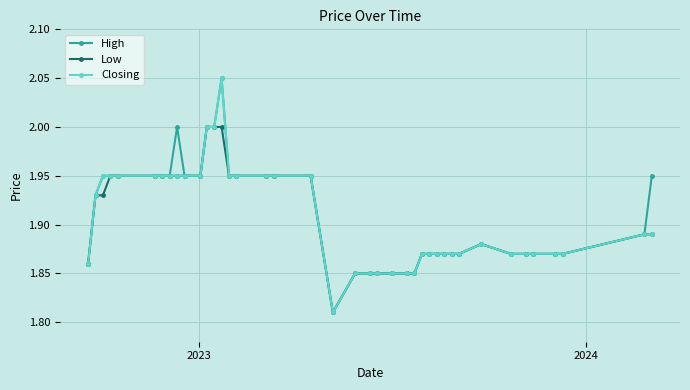

True or false: Closing has more than 0 points higher than both neighbors.

True